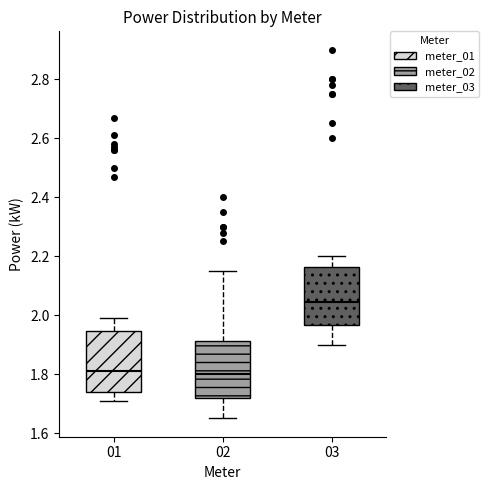

Where does the lower whisker of the box at x = 03 end on the y-axis? The values are not printed on the chart, so give them approximately, as read against the axis.

1.90